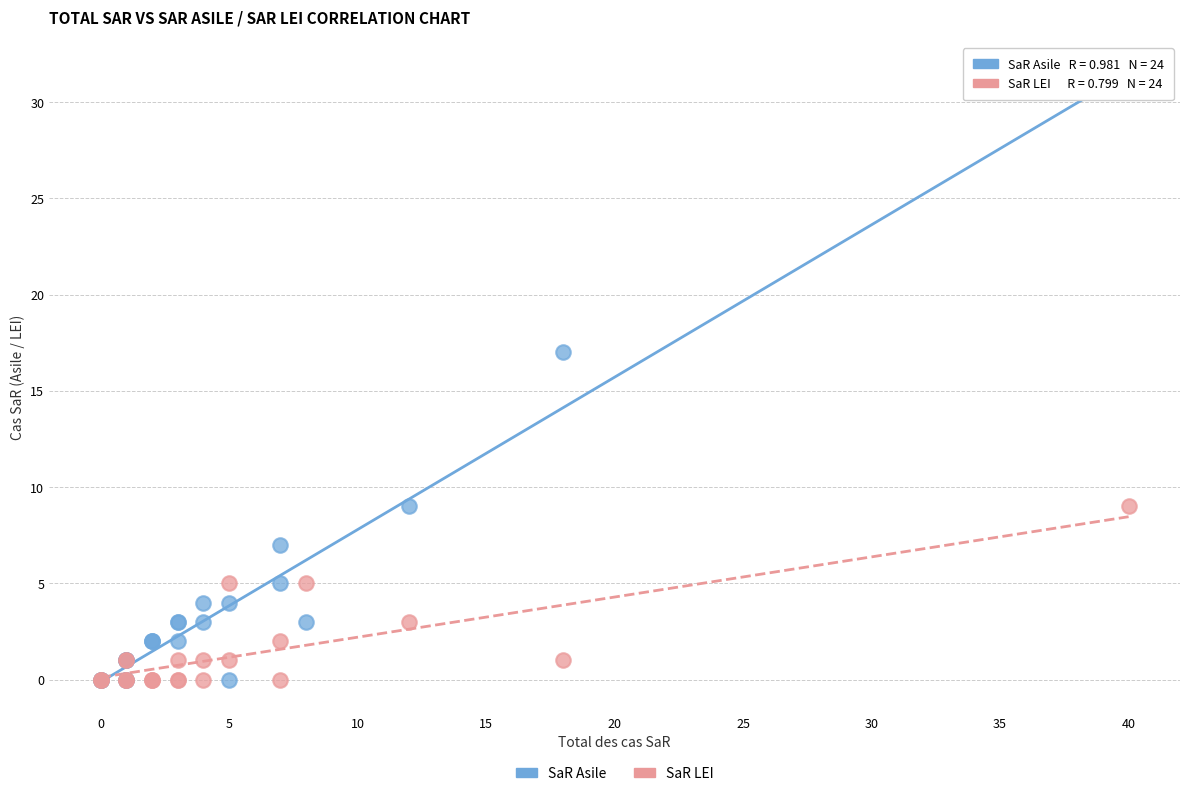

Which series reaches the maximum Y coordinate?

SaR Asile